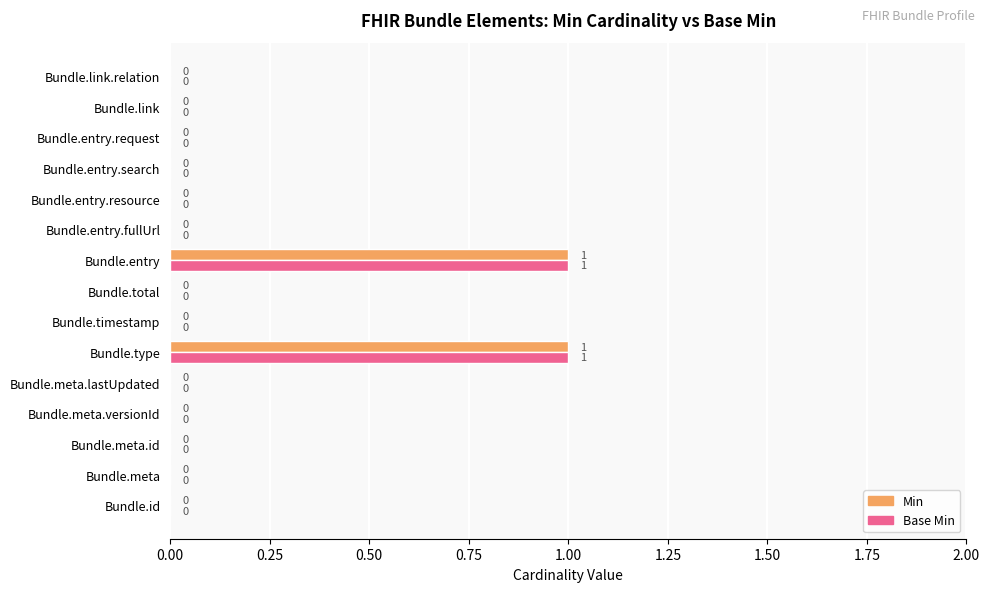

How many Min values are between 0 and 1?

15